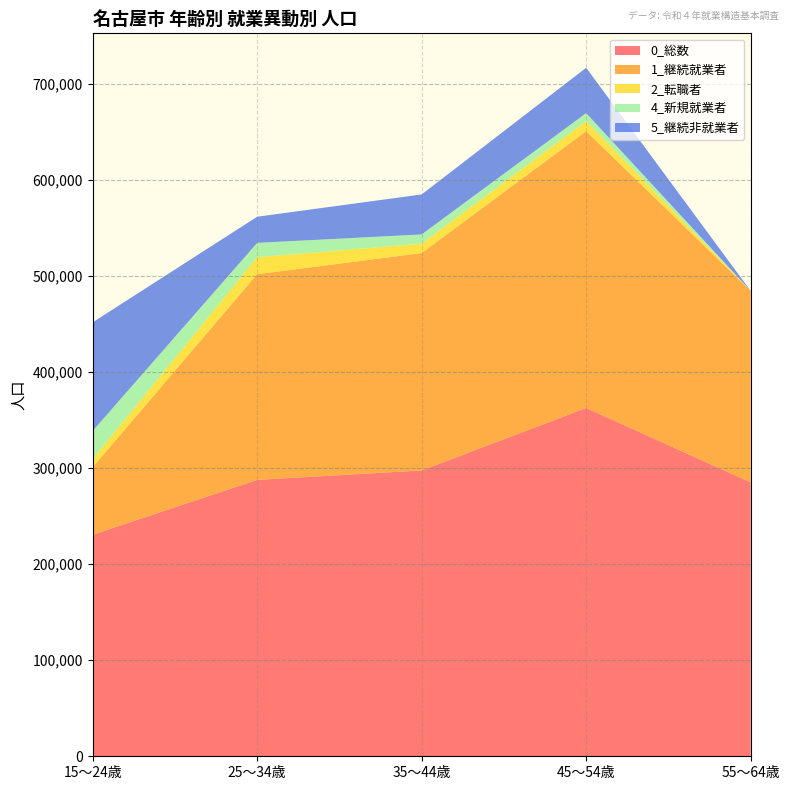

At which label does 5_継続非就業者 reach its peak?

15～24歳